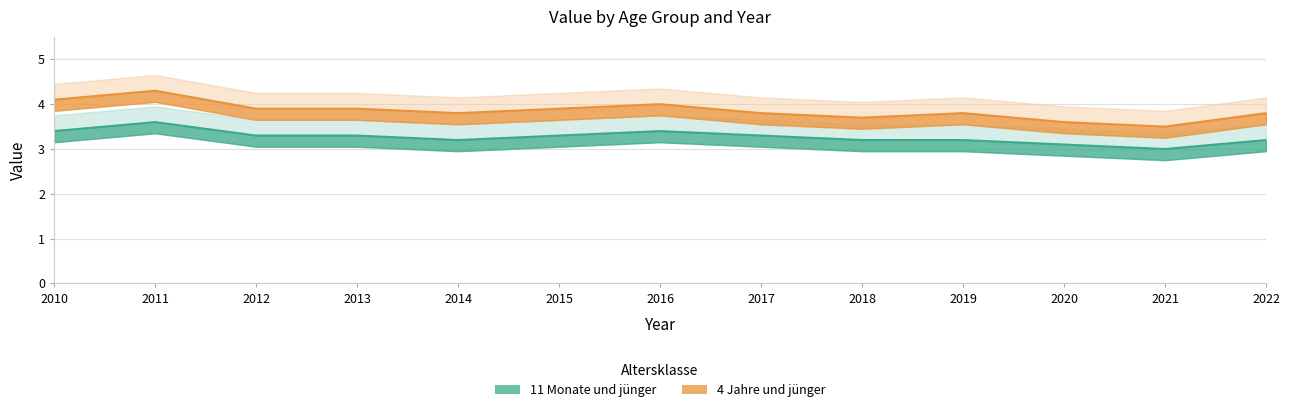

True or false: 4 Jahre und jünger has a value of 3.9 at 2015.

True